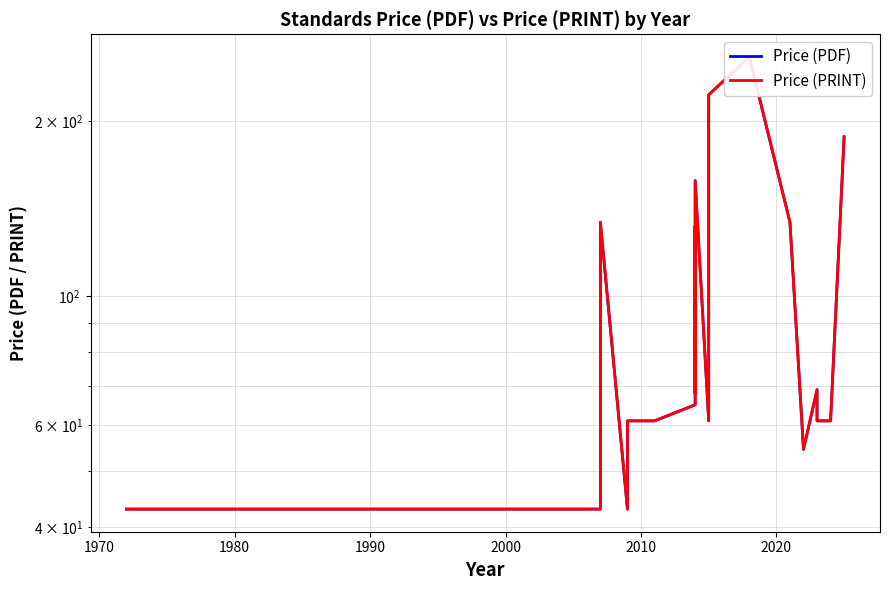

In Price (PDF), how many points are lower than both neighbors (excluding endpoints)?

3